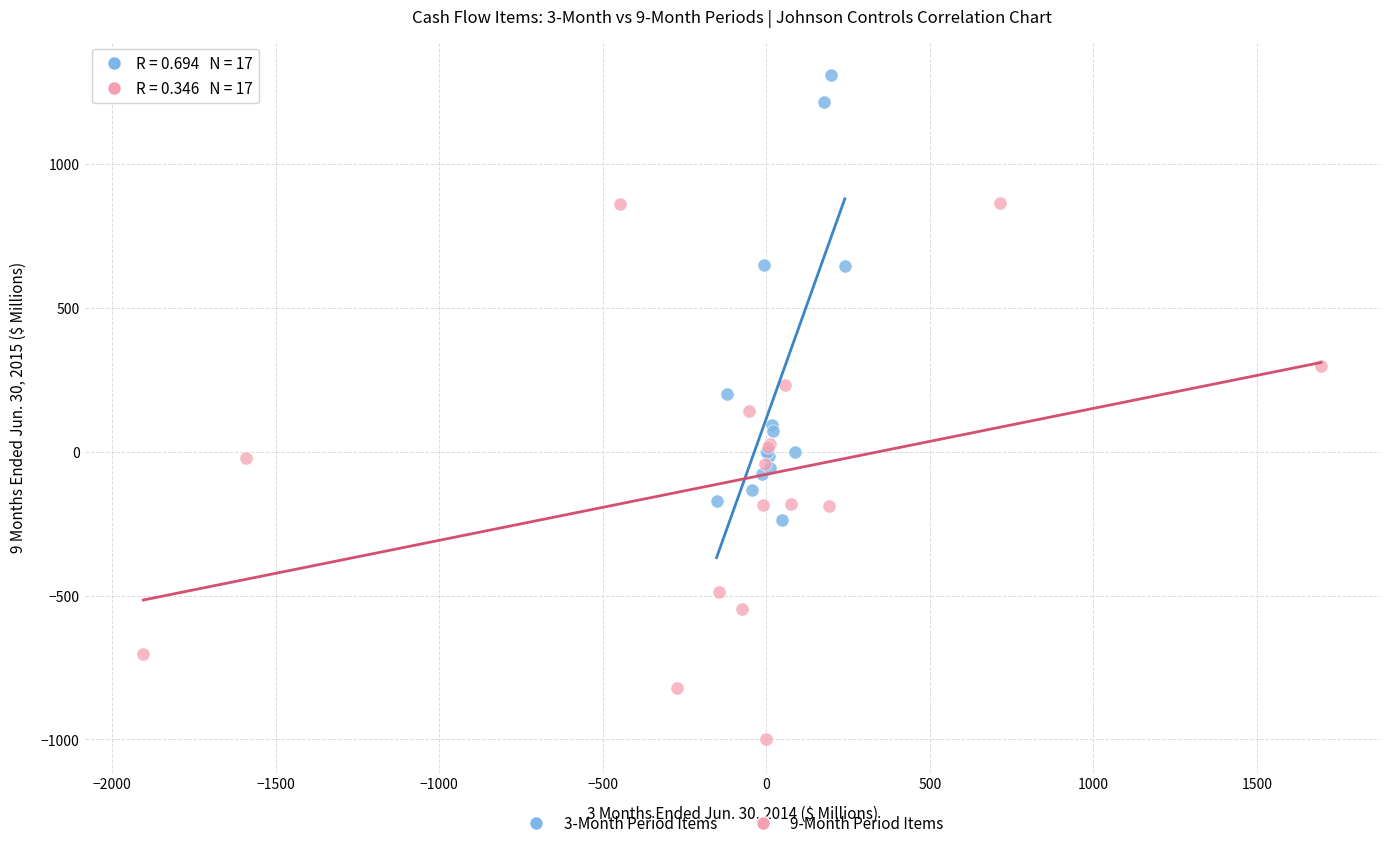

What are all the series names shown in the legend?

3-Month Period Items, 9-Month Period Items